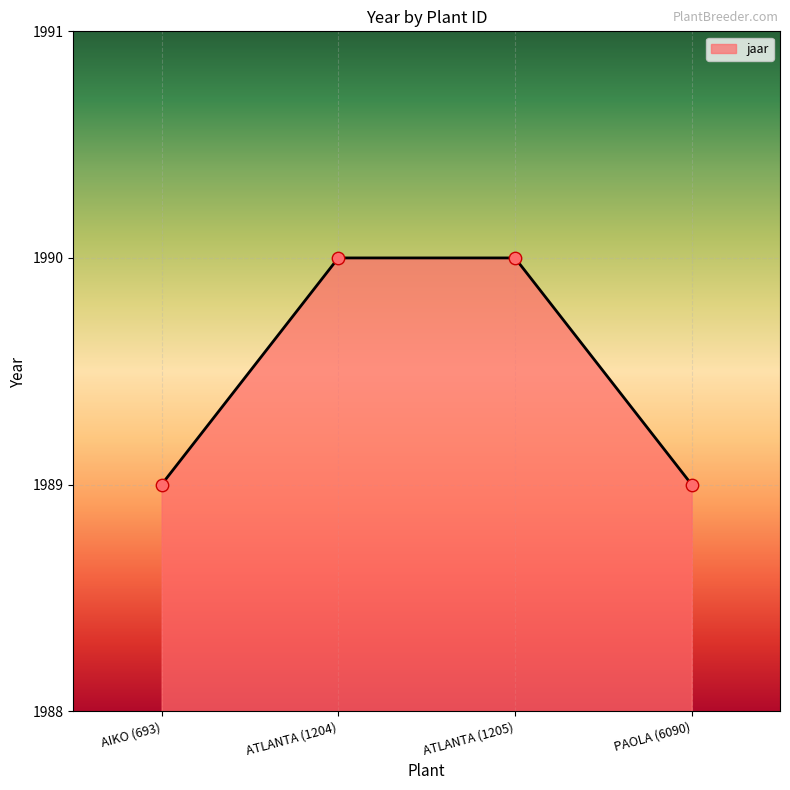

Which has a higher value, PAOLA (6090) or ATLANTA (1205)?

ATLANTA (1205)